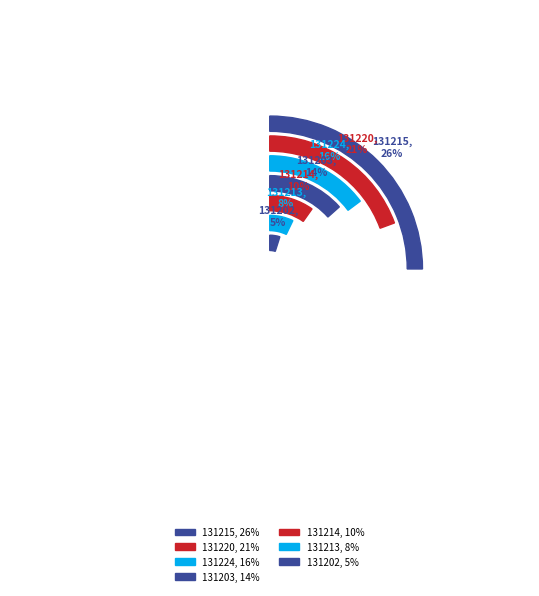

Between 131220 and 131215, which is larger?

131215